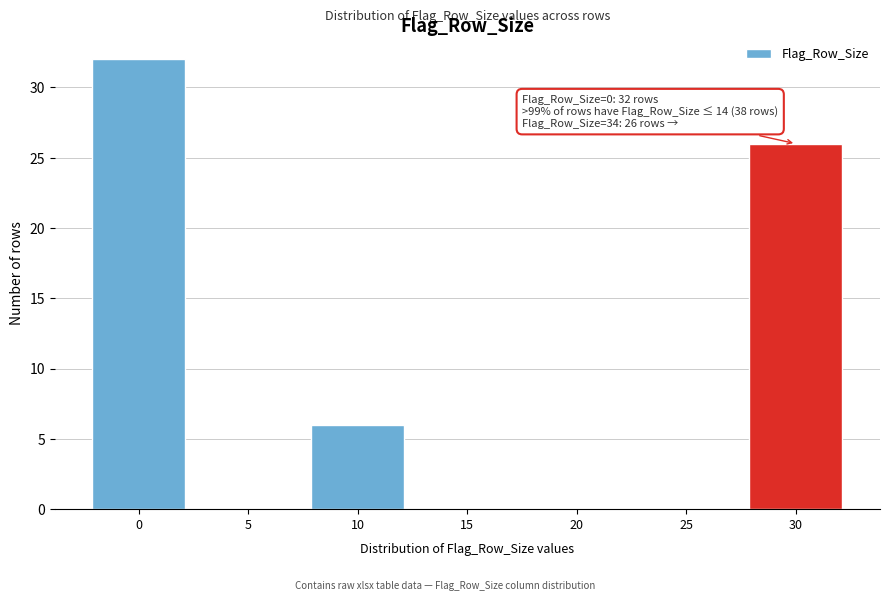

Reading left to right, list all the values displayed in this chart.

0=32	5=0	10=6	15=0	20=0	25=0	30=26